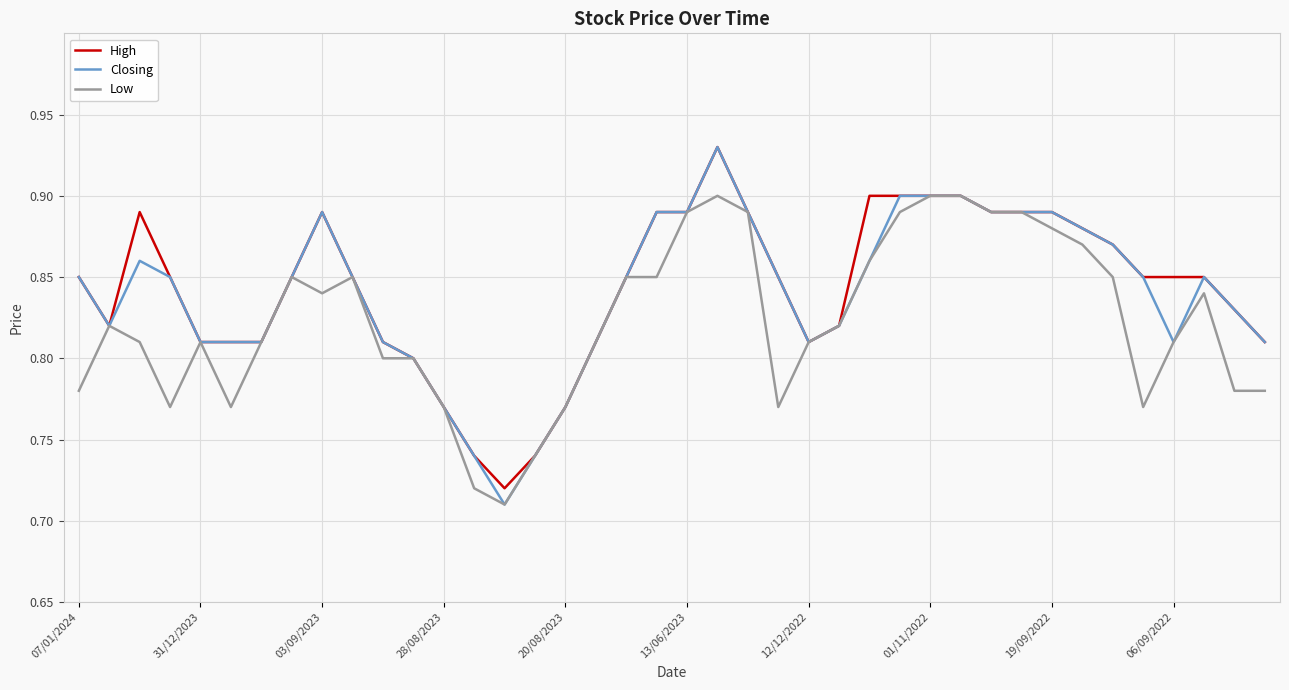

Which series has the largest range (max minus min)?

Closing